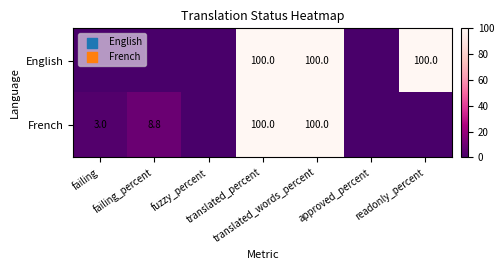

List the series in order of their peak value, lowest first.

English, French